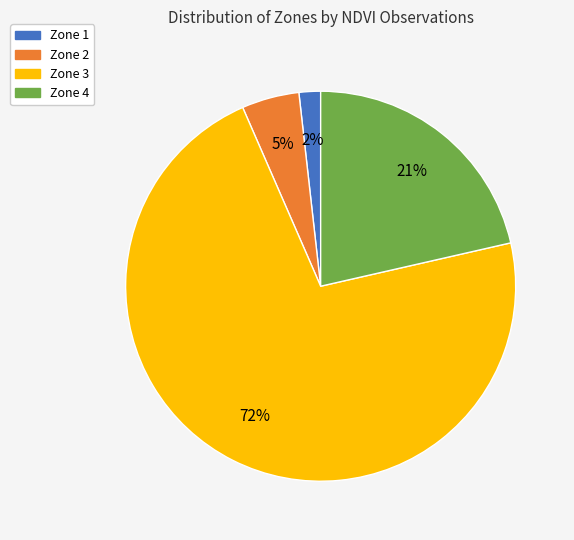

Rank the categories by value from lowest to highest.

Zone 1, Zone 2, Zone 4, Zone 3